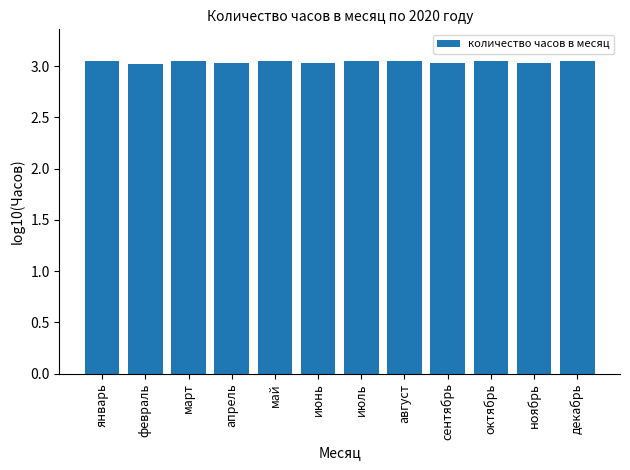

Approximately how many times larger is the value at декабрь compared to март?

1.0